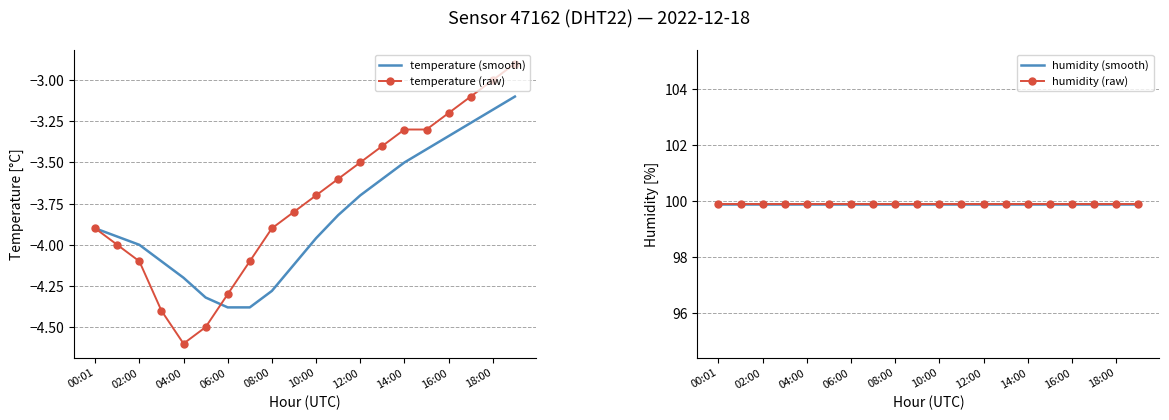

True or false: humidity (smooth) and temperature (raw) intersect in this chart.

False